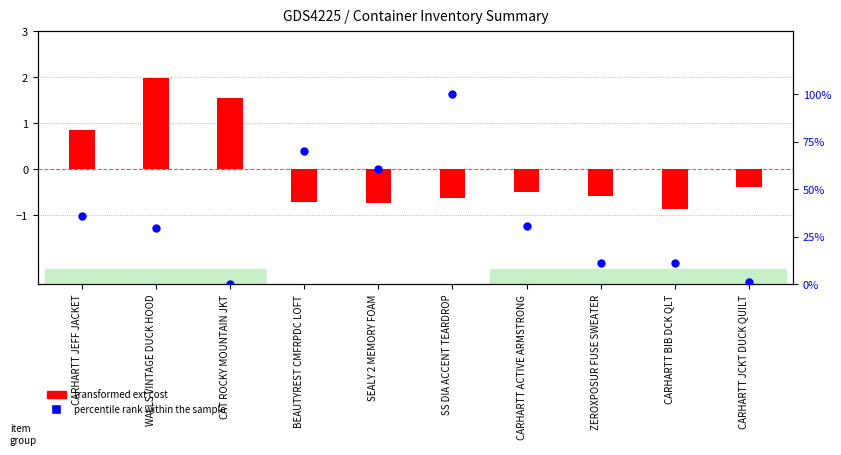

At how many categories does at least one series exceed 50?

3